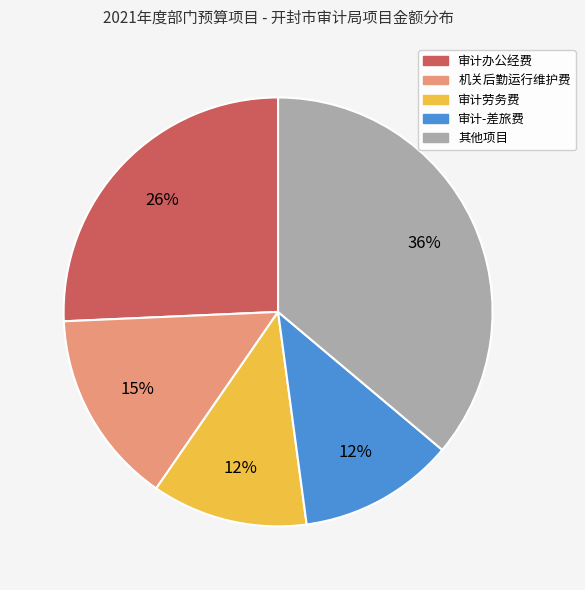

To the nearest percent, what is the difference between the largest and smallest slice percentages?

24%